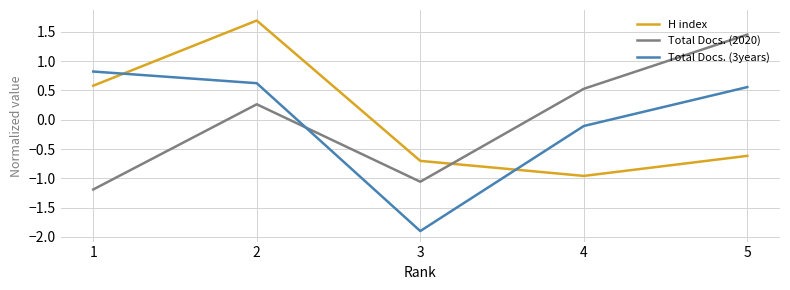

How many series are shown in this chart?

3